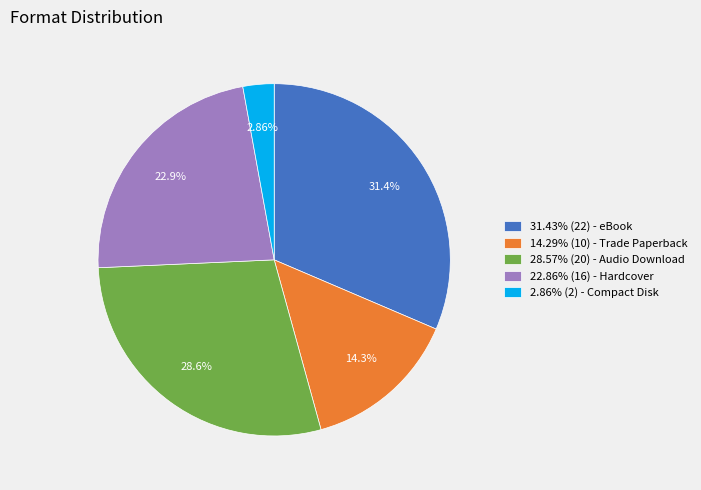

Do 22.86% (16) - Hardcover and 31.43% (22) - eBook together represent more than half of the pie?

Yes